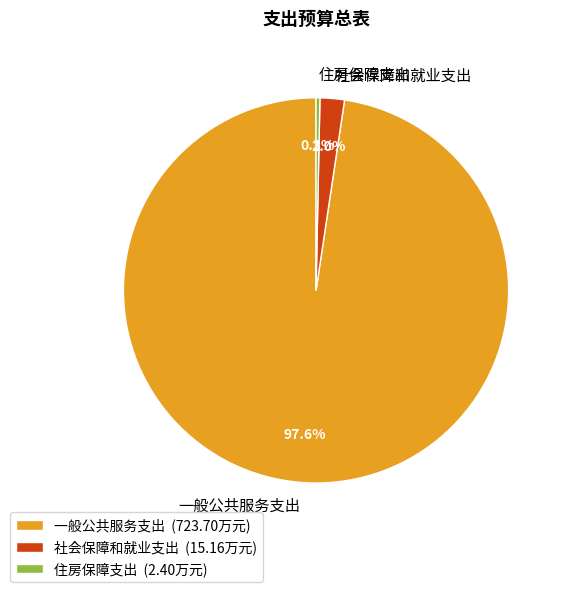

Which category has the biggest portion of the pie?

一般公共服务支出